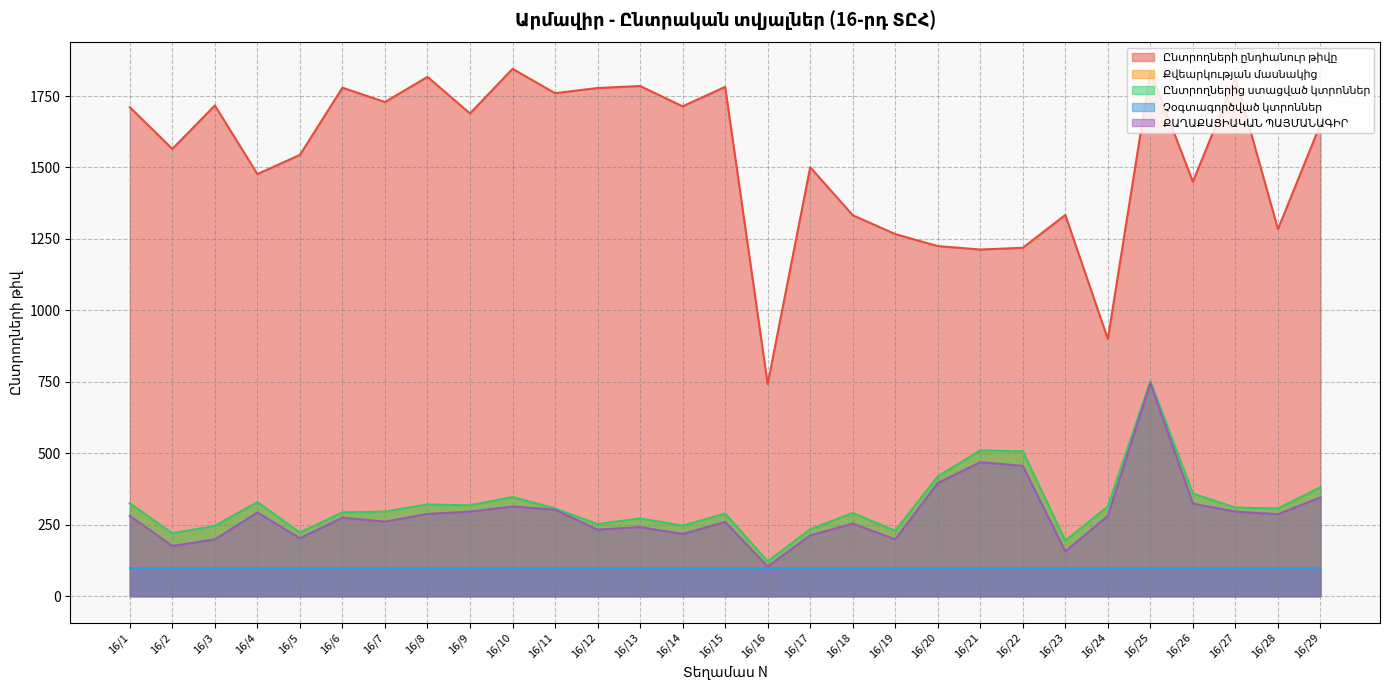

True or false: ՔԱՂԱՔԱՑԻԱԿԱՆ ՊԱՅՄԱՆԱԳԻՐ and Քվեարկության մասնակից cross at least once.

False